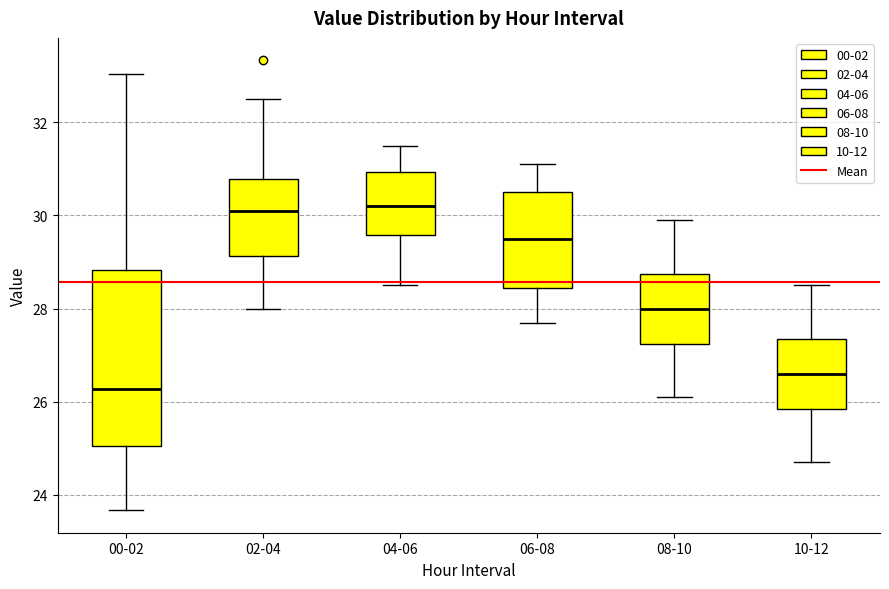

Reading left to right, read every box against the y-axis: the position of its median line, the range the box covers, and the ends of its whiskers. The values are not printed on the chart, so give them approximately, as read against the axis.

00-02: median 26.2, box 25.0 to 28.8, whiskers 23.6 to 33.0
02-04: median 30.0, box 29.2 to 30.8, whiskers 28.0 to 32.6
04-06: median 30.2, box 29.6 to 31.0, whiskers 28.6 to 31.6
06-08: median 29.6, box 28.4 to 30.6, whiskers 27.8 to 31.2
08-10: median 28.0, box 27.2 to 28.8, whiskers 26.2 to 30.0
10-12: median 26.6, box 25.8 to 27.4, whiskers 24.8 to 28.6